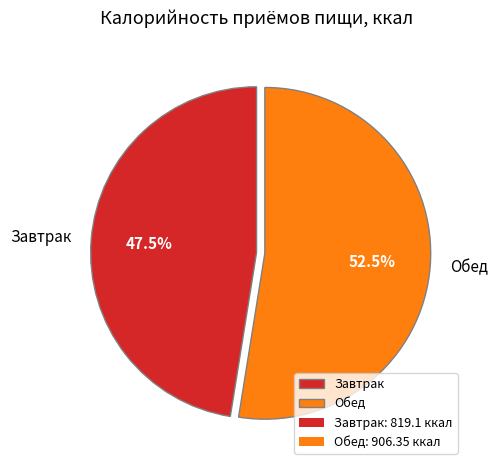

Which slice is the largest?

Обед